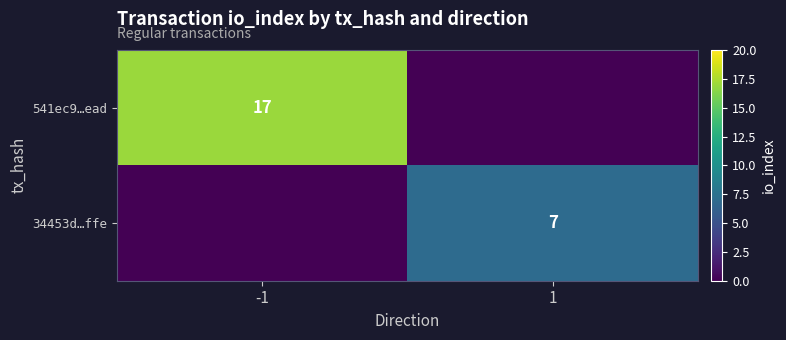

Is it true that 541ec9…ead equals 17 at -1?

True